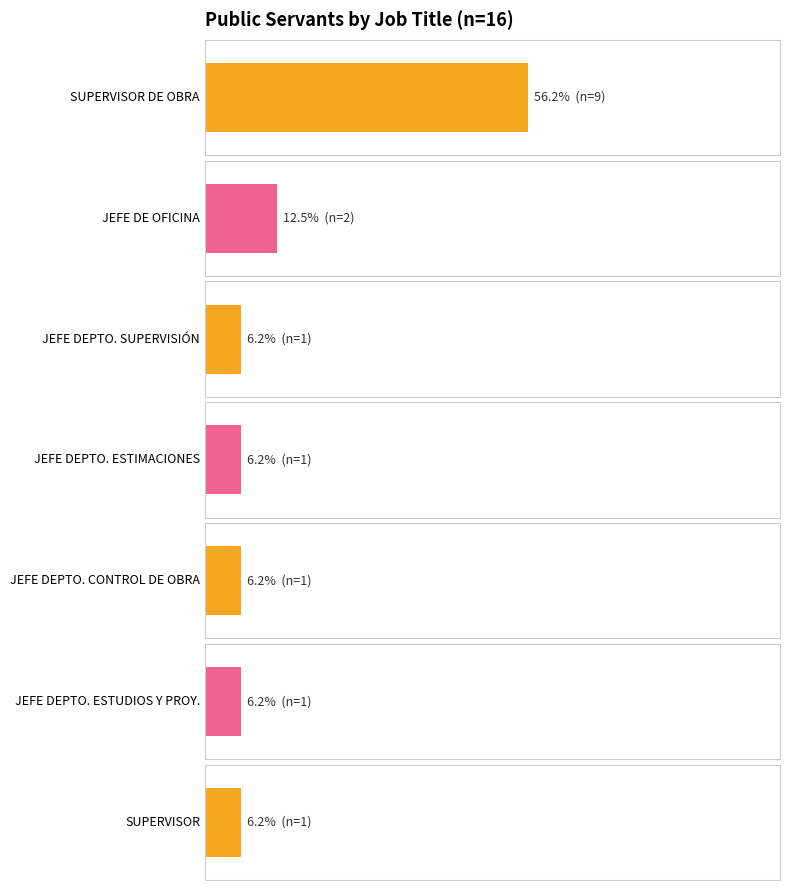

What value does the data have at 2?

1